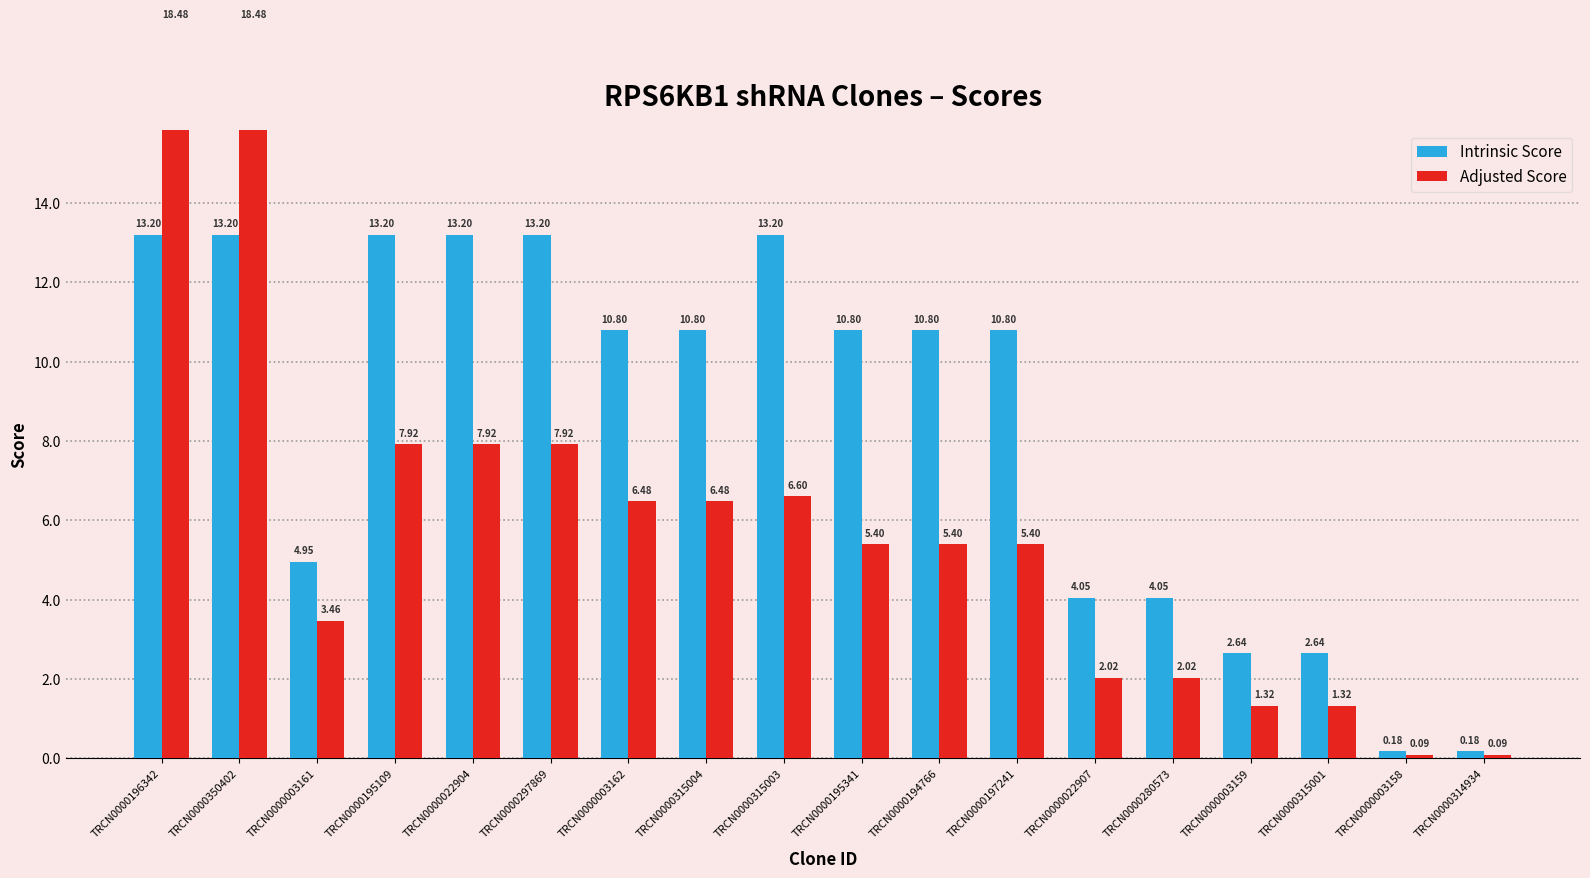

What is the smallest value displayed?

0.1